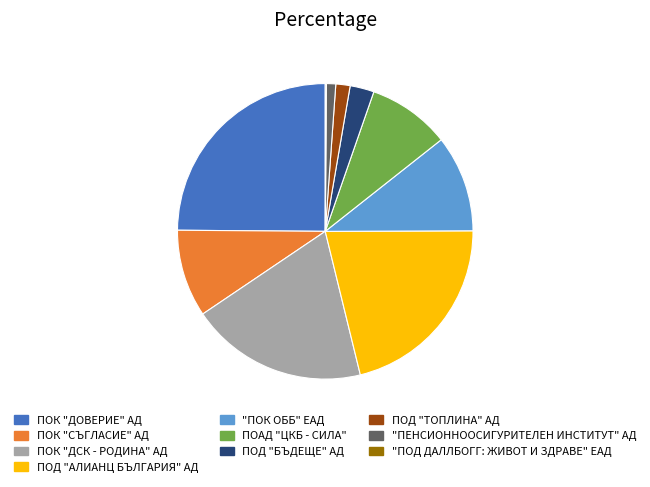

Which slice is the largest?

ПОК "ДОВЕРИЕ" АД